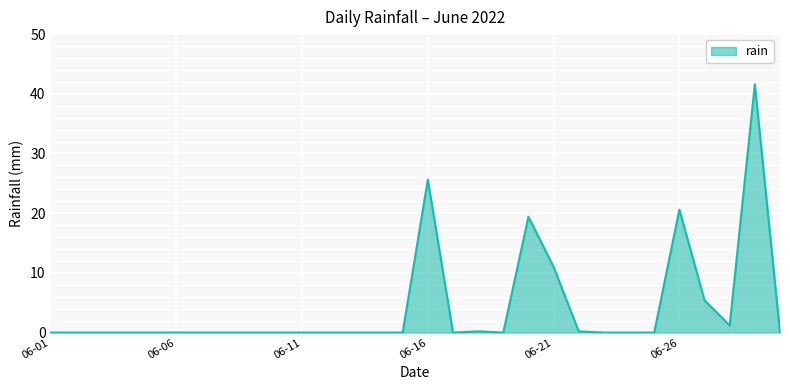

What is the maximum value shown in the chart?

41.6